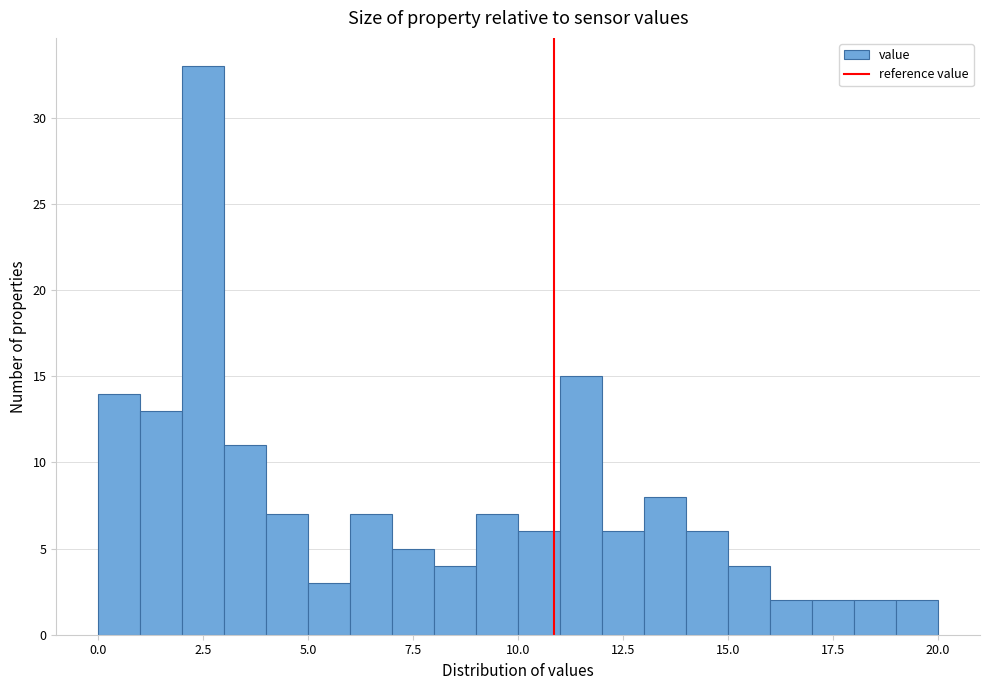

Read against the x-axis, roughly where is the centre of the tallest bar?

2.5